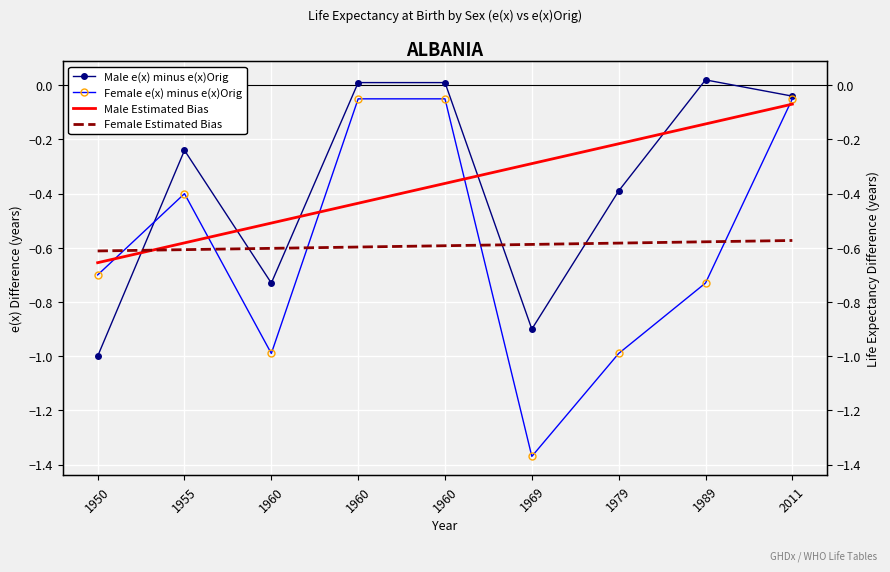

Reading right to left, transcribe all the data shown in this chart.

Male e(x) minus e(x)Orig: 2011=-0.0	1989=0.0	1979=-0.4	1969=-0.9	1960=0.0	1960=0.0	1960=-0.7	1955=-0.2	1950=-1.0
Female e(x) minus e(x)Orig: 2011=-0.1	1989=-0.7	1979=-1.0	1969=-1.4	1960=-0.0	1960=-0.0	1960=-1.0	1955=-0.4	1950=-0.7
Male Estimated Bias: 2011=-0.1	1989=-0.1	1979=-0.2	1969=-0.3	1960=-0.4	1960=-0.4	1960=-0.5	1955=-0.6	1950=-0.7
Female Estimated Bias: 2011=-0.6	1989=-0.6	1979=-0.6	1969=-0.6	1960=-0.6	1960=-0.6	1960=-0.6	1955=-0.6	1950=-0.6